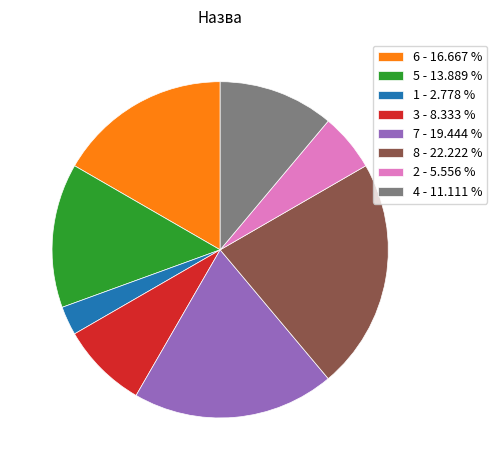

Does any single category account for the majority?

No